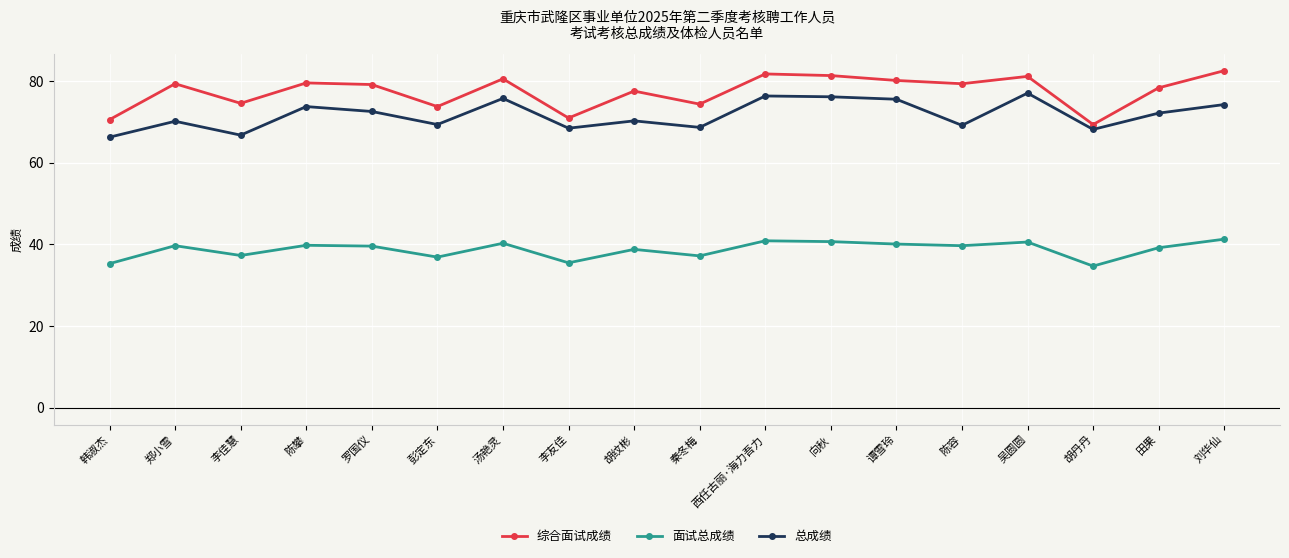

Is it true that 面试总成绩 equals 35.5 at 李友佳?

True